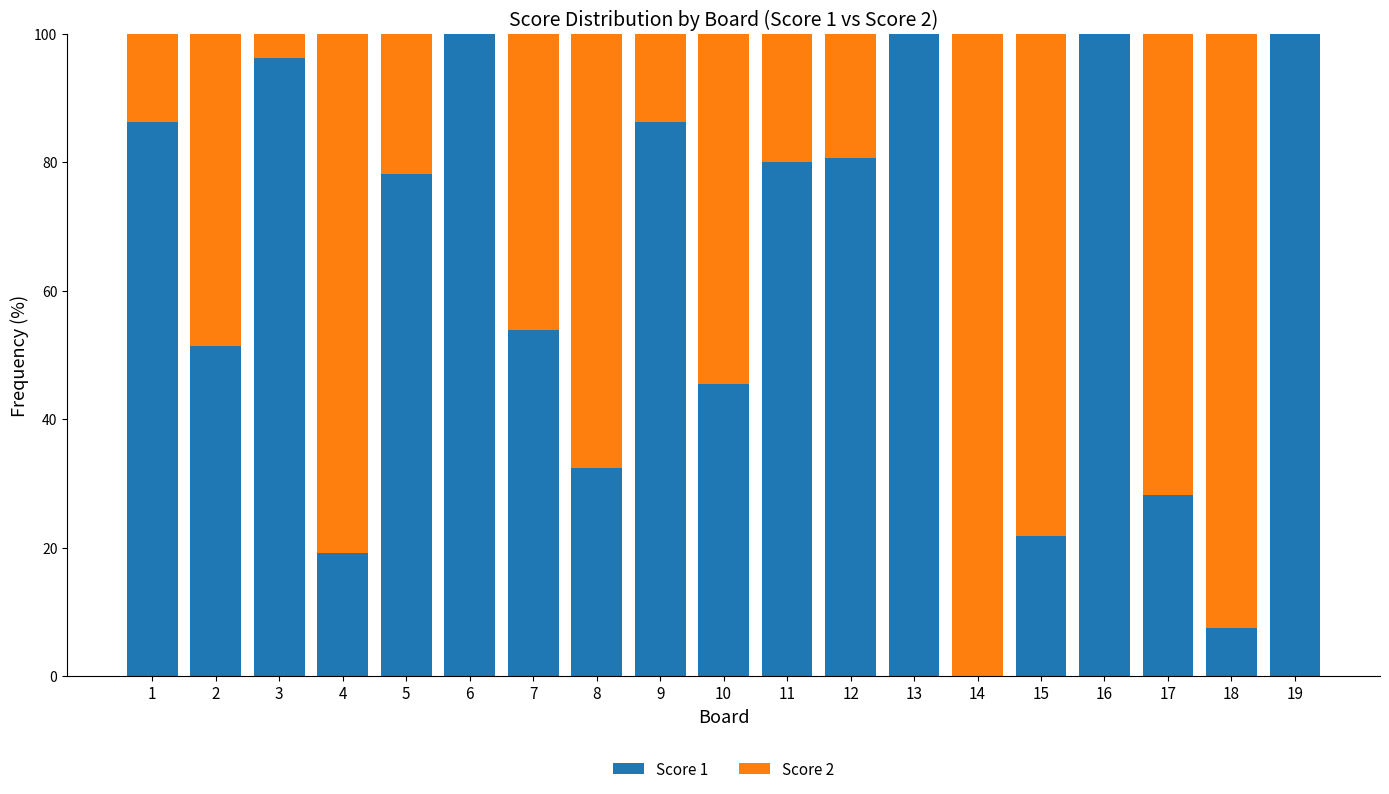

Is it true that Score 1 equals 51.2 at 16?

False